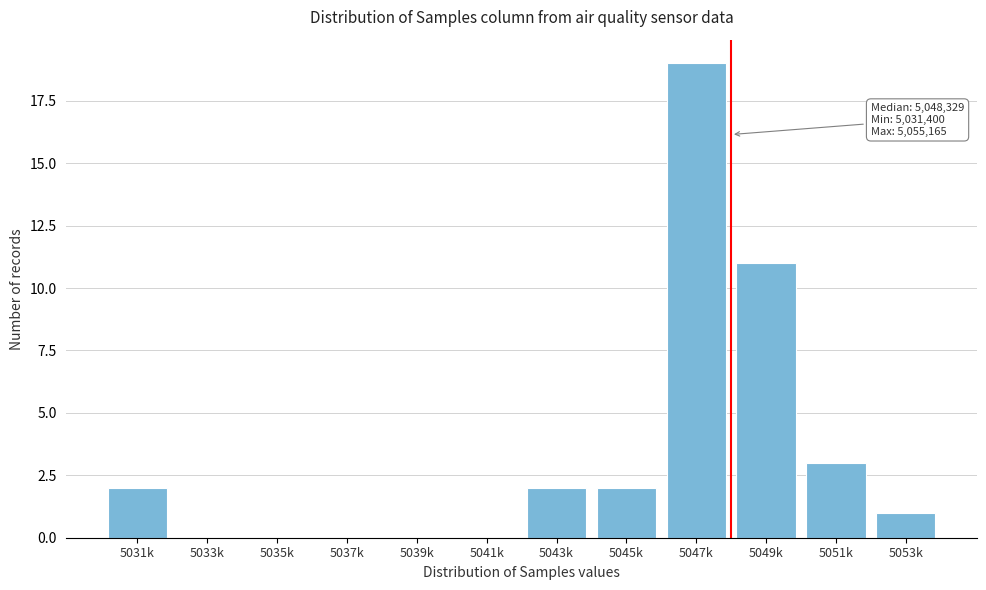

Reading left to right, extract all data points from this chart.

5031k=2	5033k=0	5035k=0	5037k=0	5039k=0	5041k=0	5043k=2	5045k=2	5047k=19	5049k=11	5051k=3	5053k=1